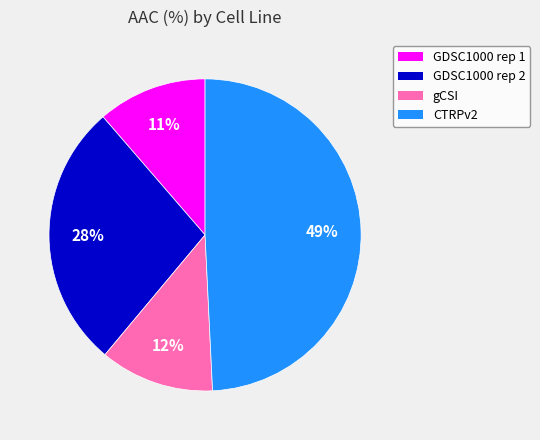

Is it true that CTRPv2 is 60% of the pie?

False